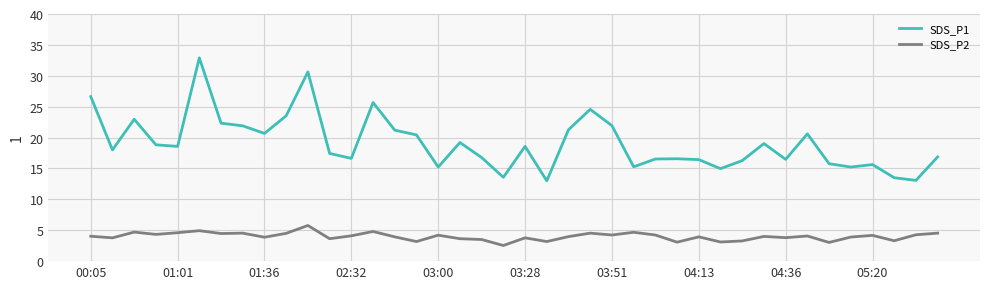

What is the maximum value shown in the chart?

32.9